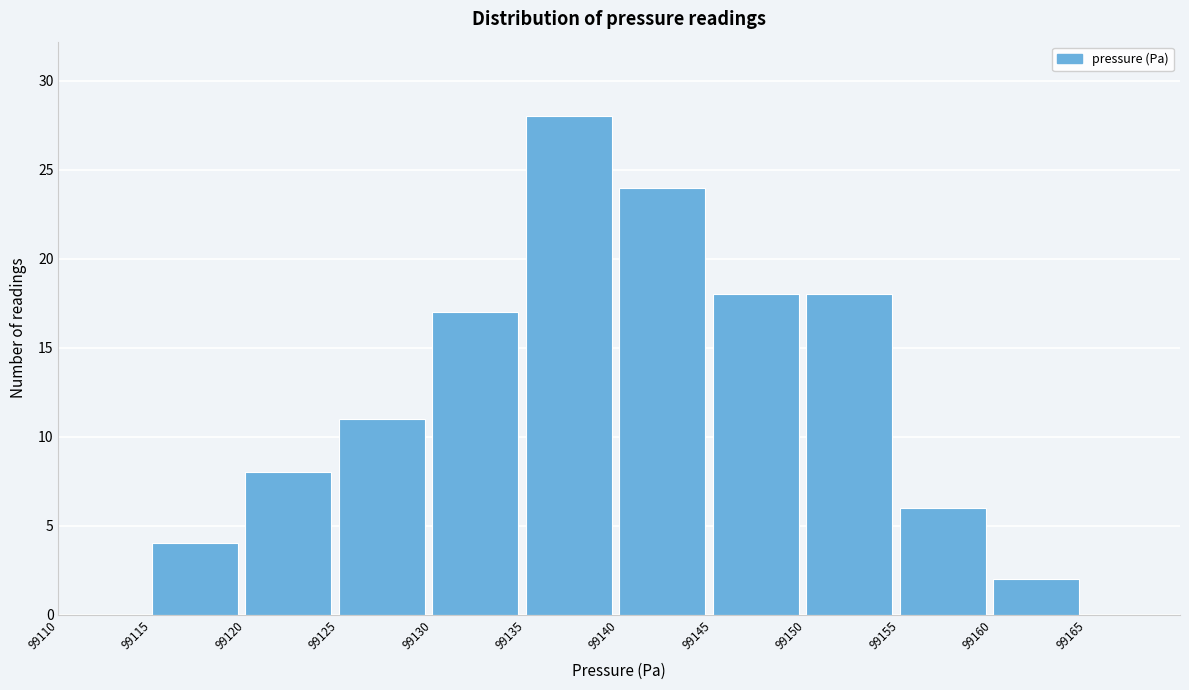

Reading left to right, list every bar in this chart as the range it spans on the x-axis followed by its height. The values are not printed on the chart, so give them approximately, as read against the axis.

99110 to 99115: 0
99115 to 99120: 4
99120 to 99125: 8
99125 to 99130: 11
99130 to 99135: 17
99135 to 99140: 28
99140 to 99145: 24
99145 to 99150: 18
99150 to 99155: 18
99155 to 99160: 6
99160 to 99165: 2